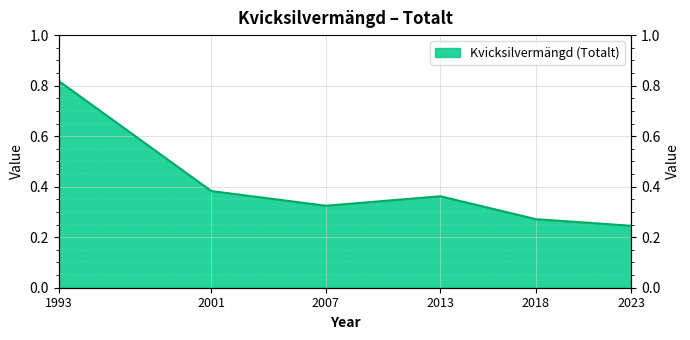

Rank the categories by value from lowest to highest.

2023, 2018, 2007, 2013, 2001, 1993